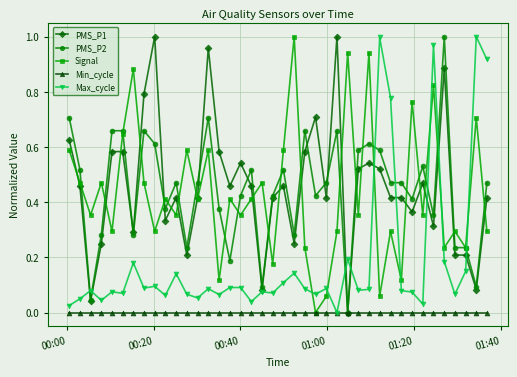

In Signal, how many points are lower than both neighbors (excluding endpoints)?

15